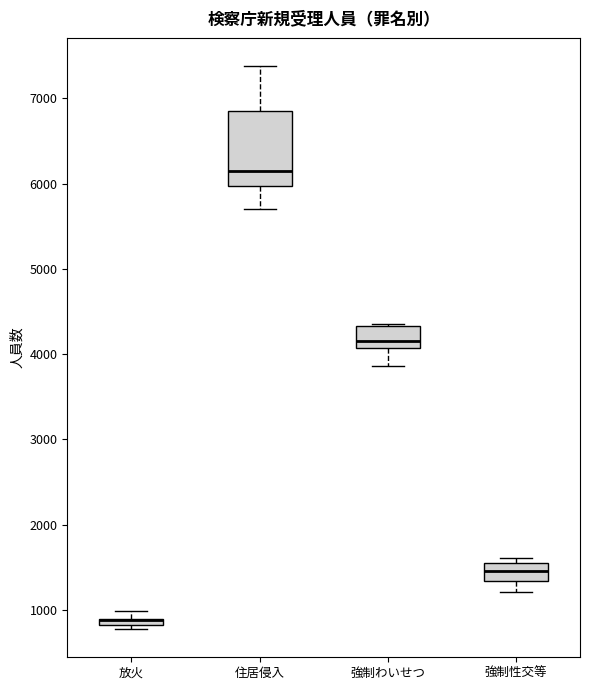

Where does the upper whisker of the box for 住居侵入 end on the y-axis? The values are not printed on the chart, so give them approximately, as read against the axis.

7400